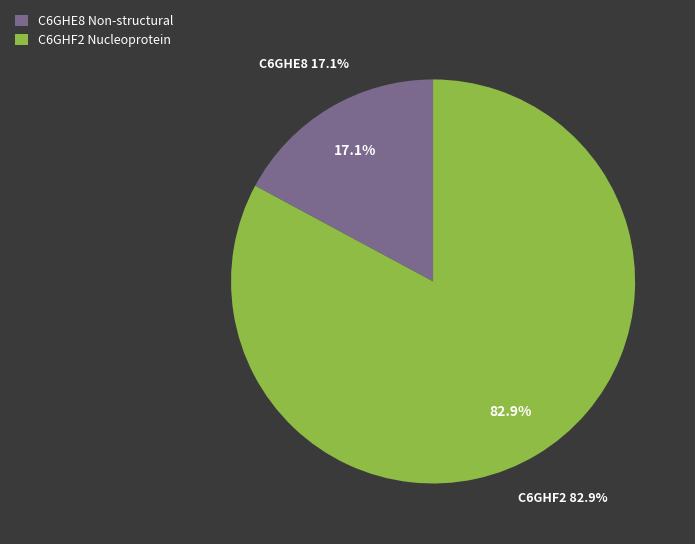

What percentage is the C6GHE8 Non-structural slice, to the nearest percent?

17%